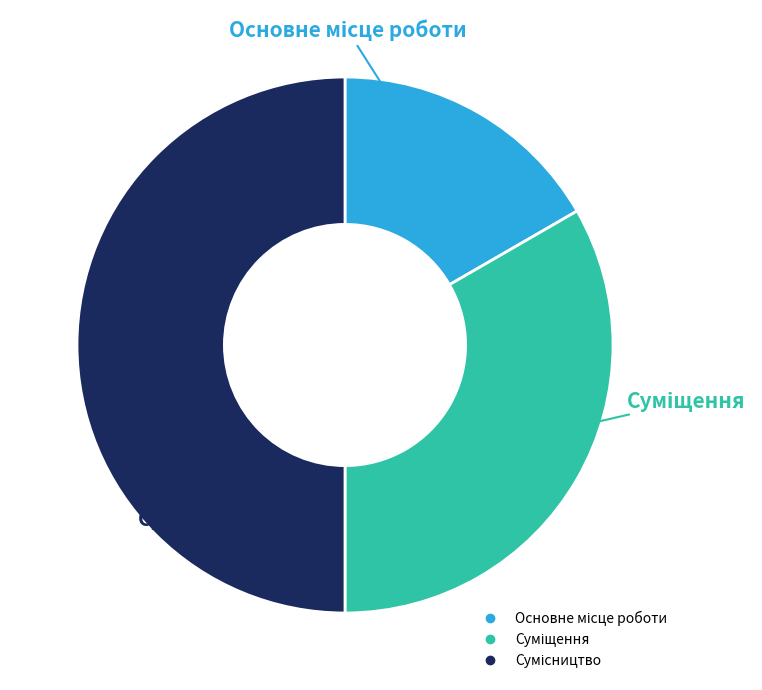

Is it true that Основне місце роботи is 29% of the pie?

False